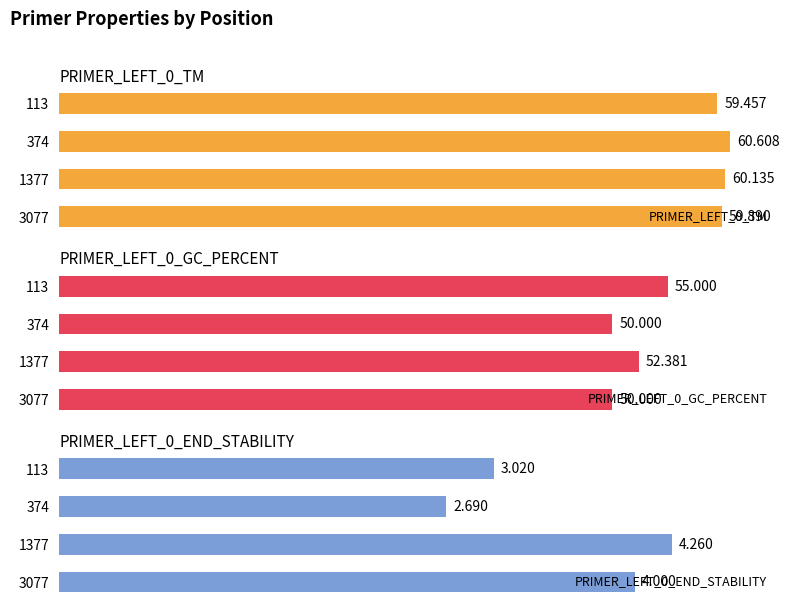

What is the value of the PRIMER_LEFT_0_END_STABILITY bar at the 4th from the left?

4.0